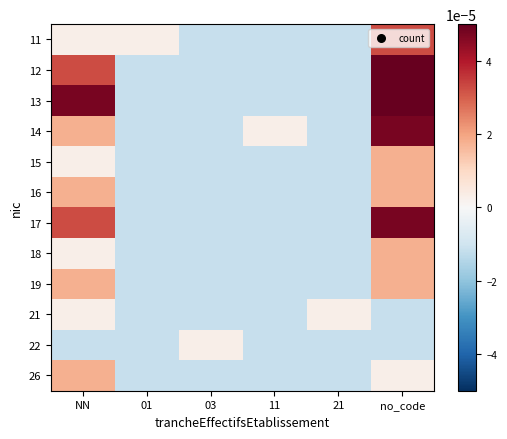

At how many categories does at least one series exceed 0?

6